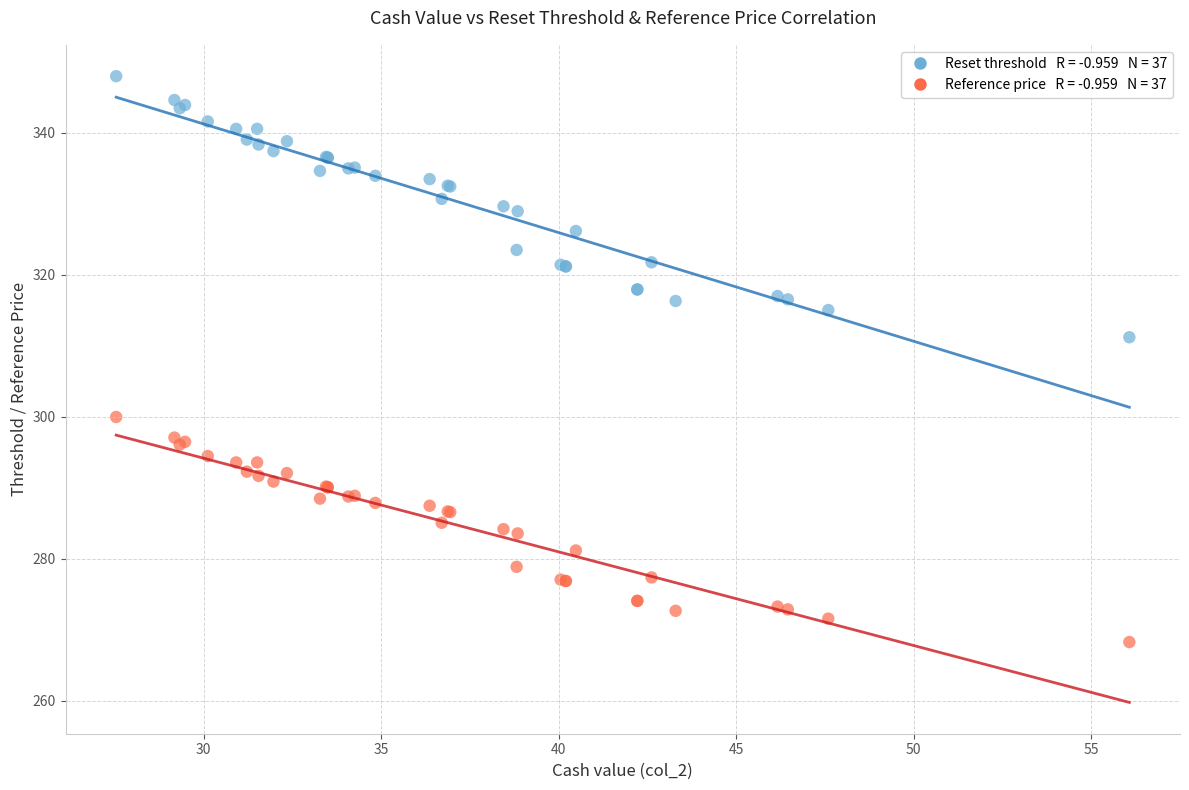

Across all series, what Y value is closest to 308?

311.2